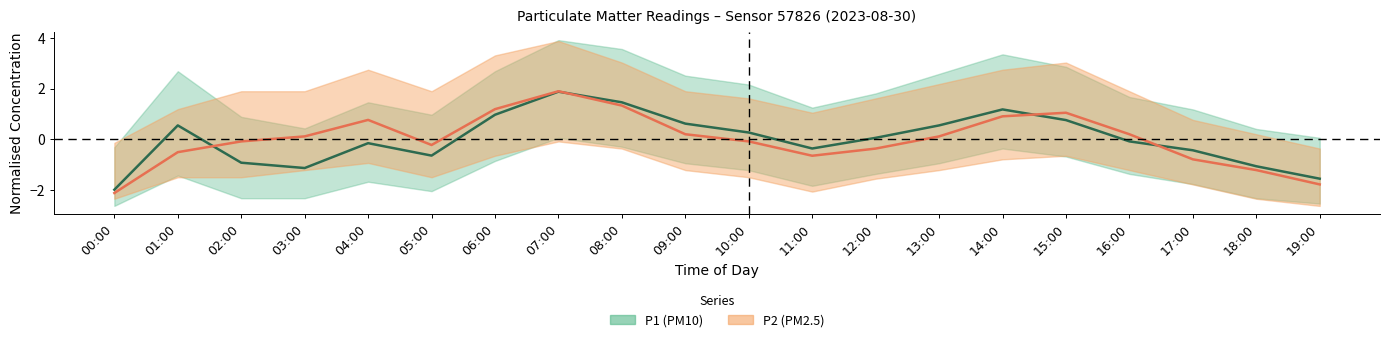

At which label does P2 (PM2.5) reach its minimum?

00:00